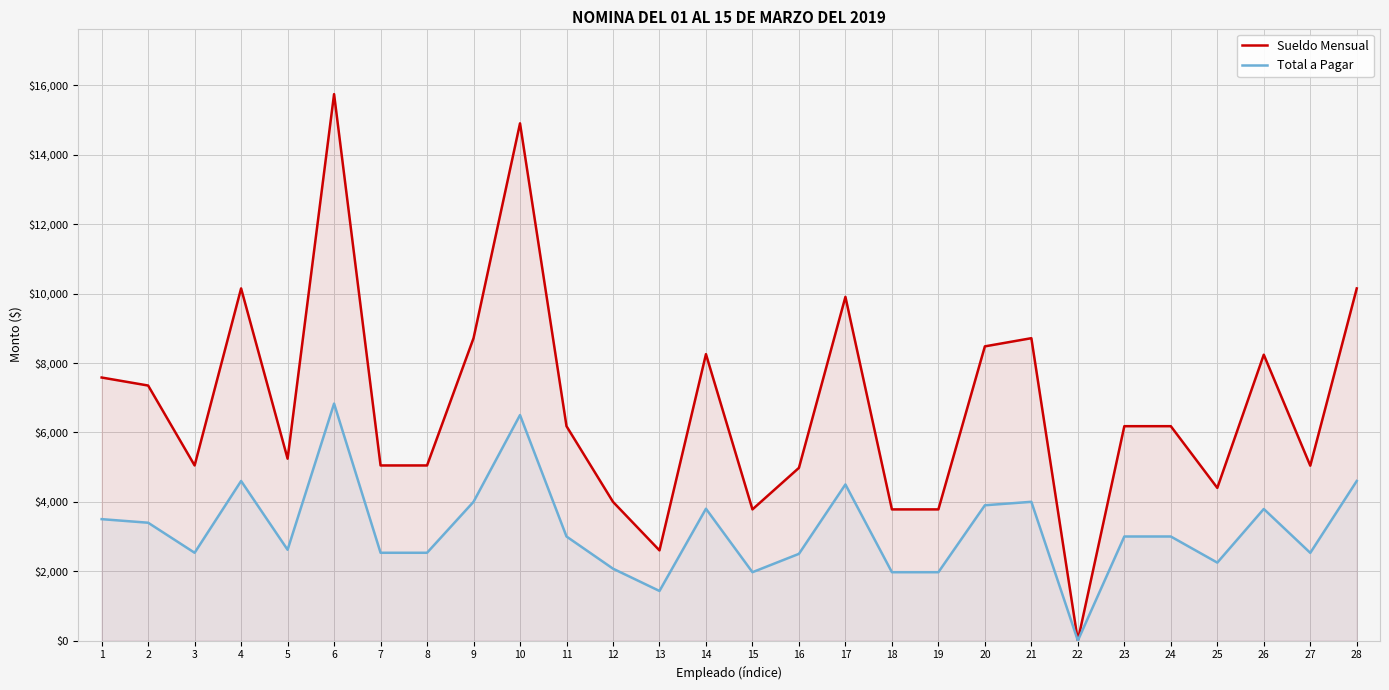

The Total a Pagar series shows 3000.0 at 11. True or false?

True